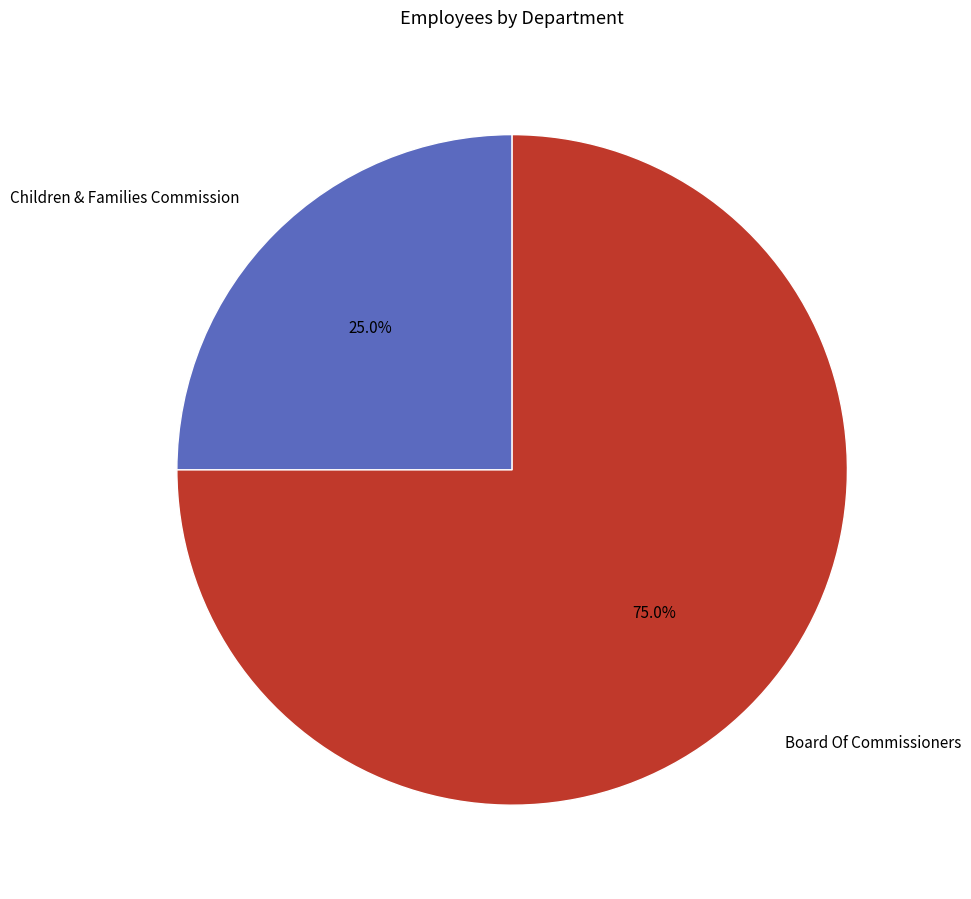

To the nearest percent, what portion does Children & Families Commission represent?

25%